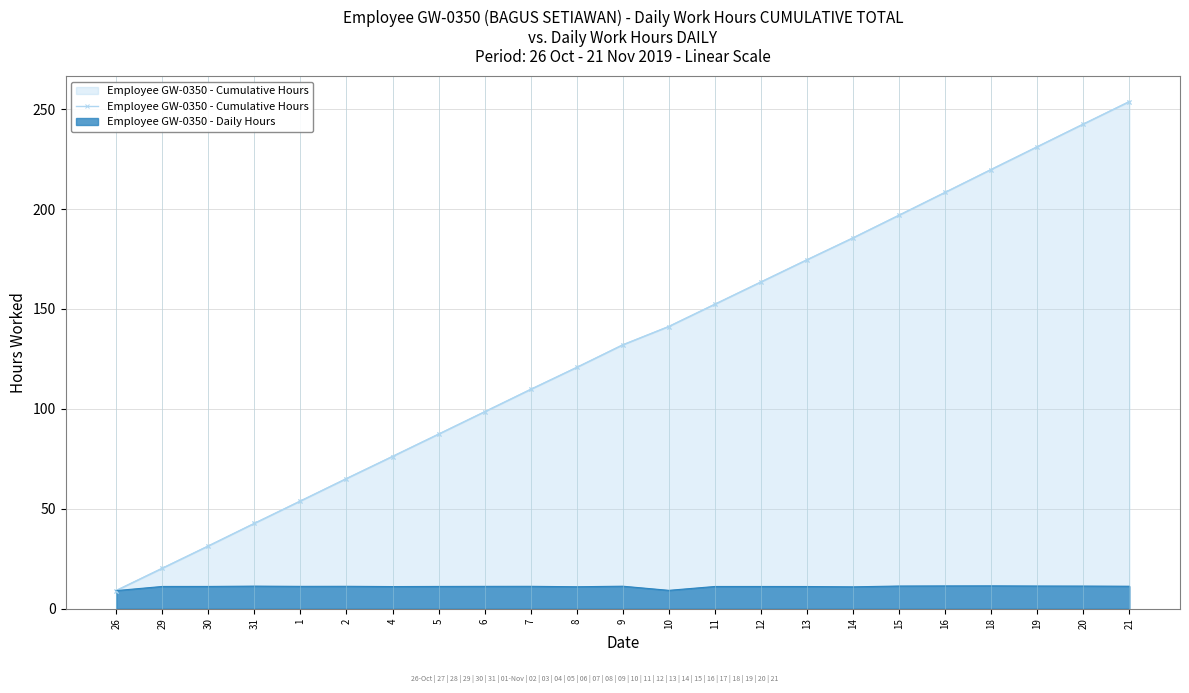

Which category has the lowest value across all series?

26